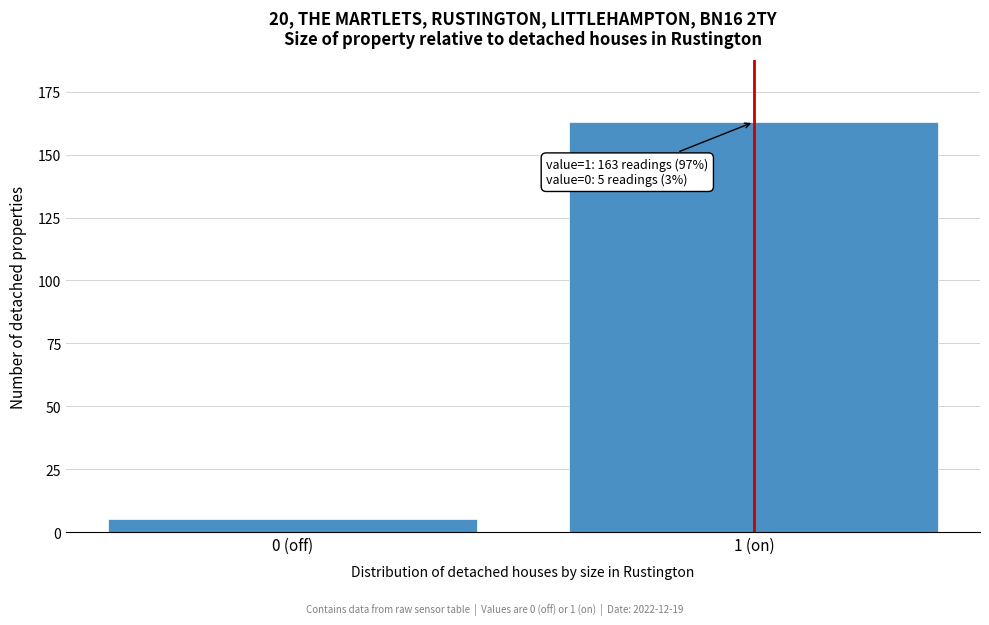

Reading left to right, what are all the values shown in this chart?

5	163